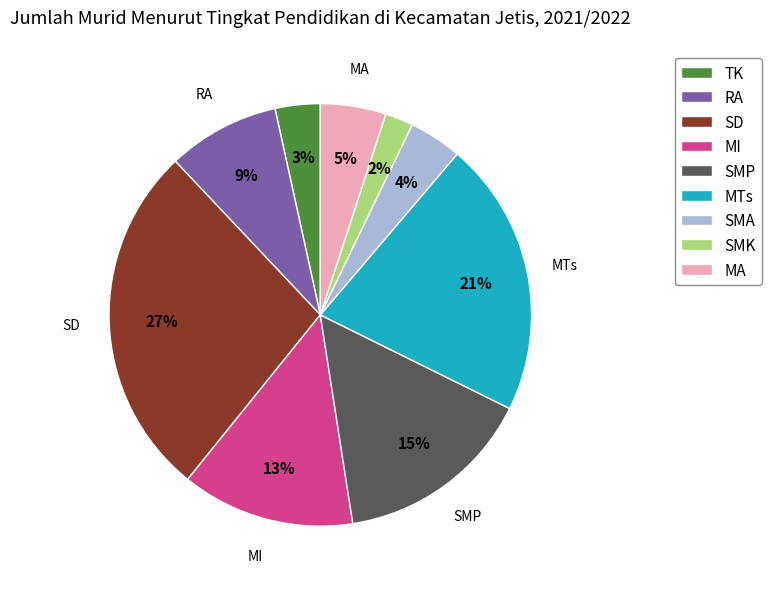

Rank the categories by value from highest to lowest.

SD, MTs, SMP, MI, RA, MA, SMA, TK, SMK